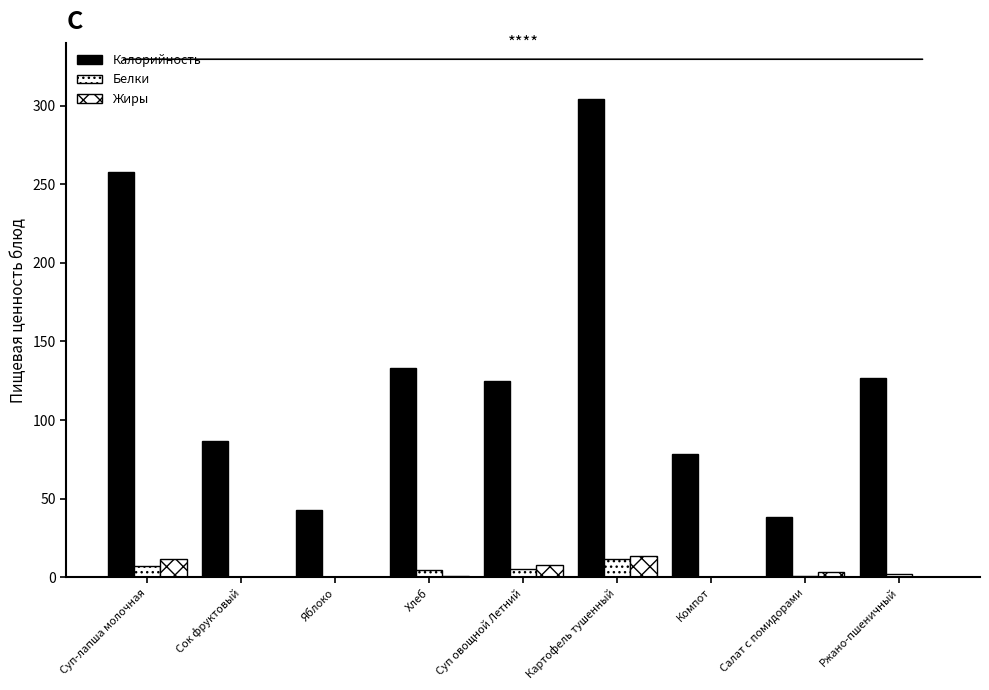

How many data points does each series have?

9